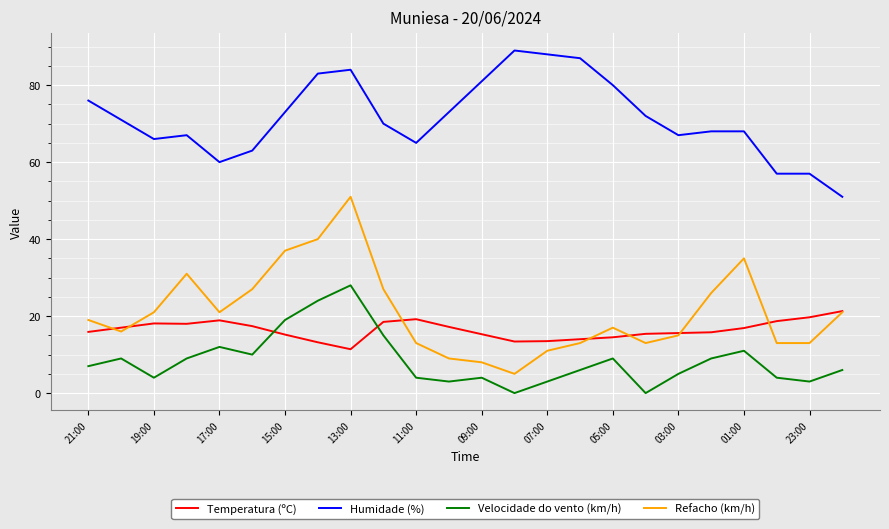

What are all the series names shown in the legend?

Temperatura (ºC), Humidade (%), Velocidade do vento (km/h), Refacho (km/h)